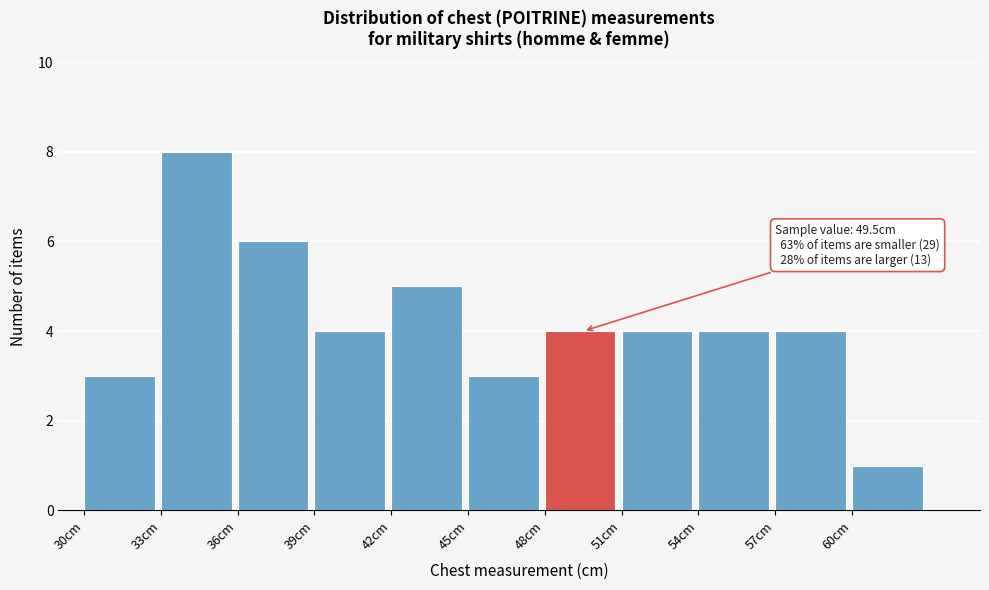

Which range on the x-axis has the tallest bar?

33 to 36